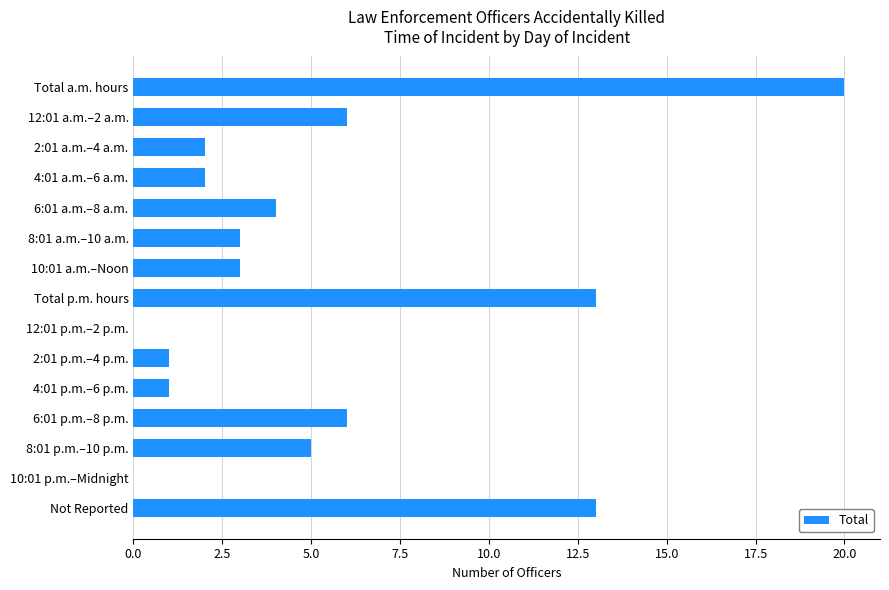

How many data points does each series have?

15